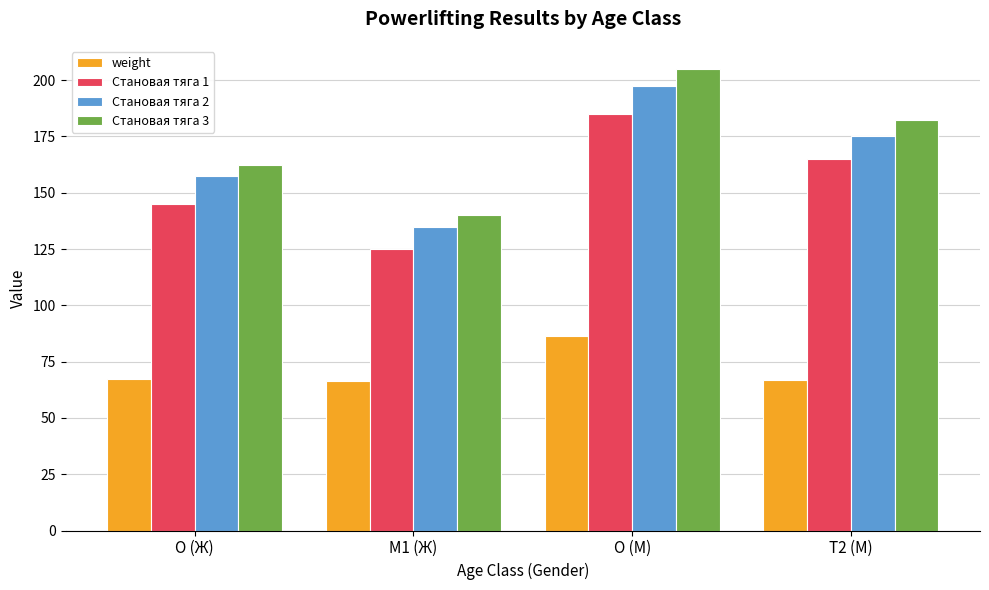

What value does the weight series have at O (Ж)?

67.2